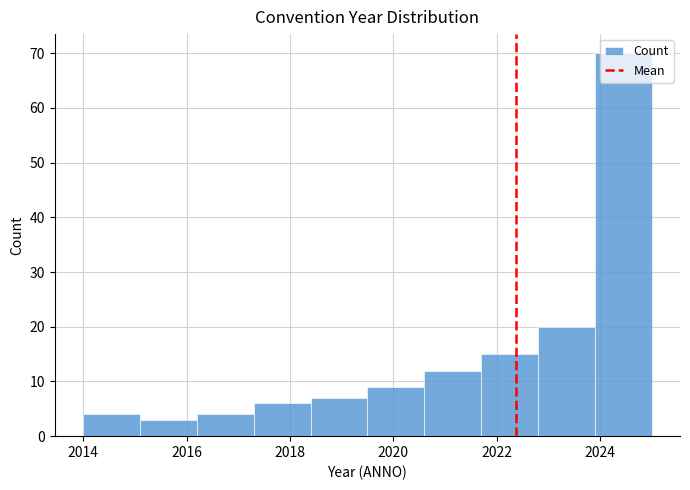

Over which range of the x-axis is the bar tallest?

2023.9 to 2025.0